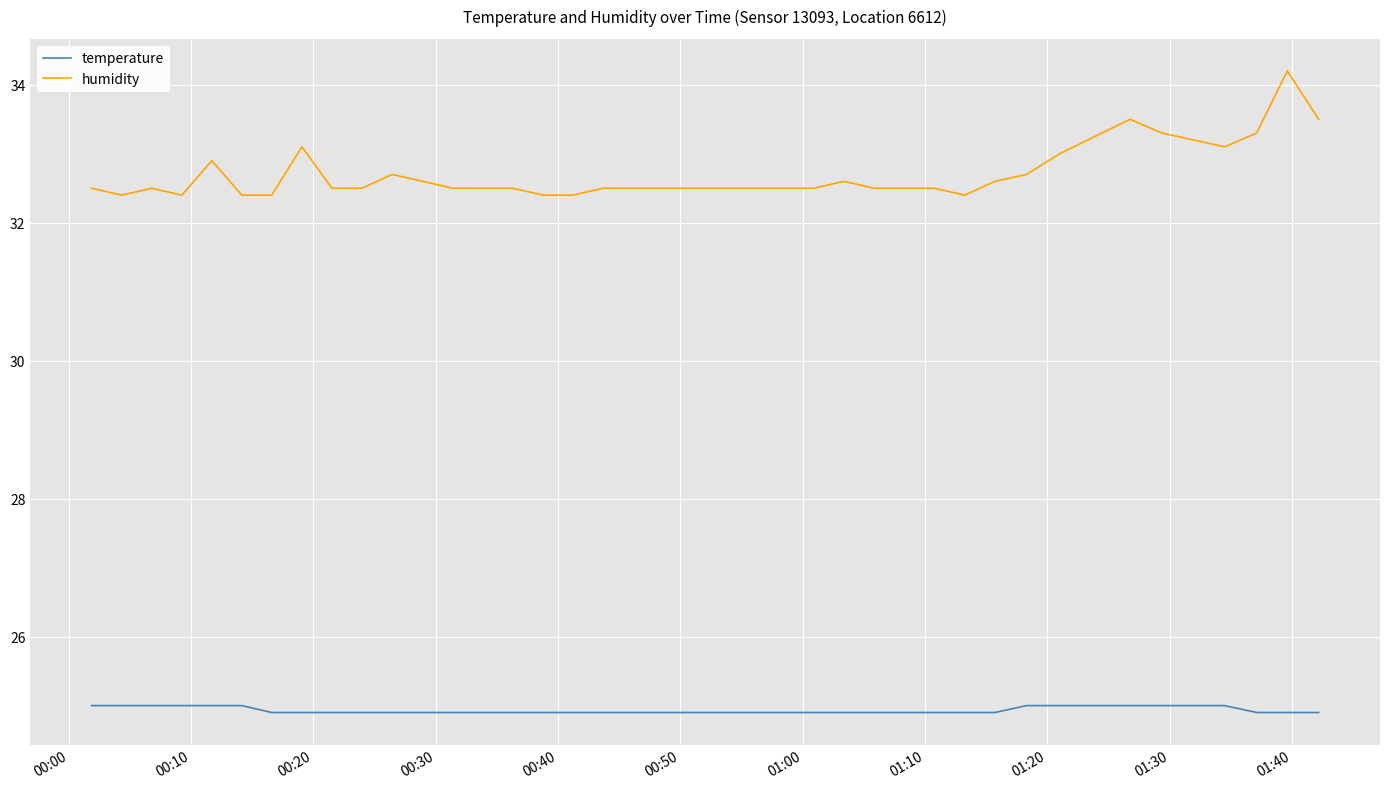

What is the smallest value displayed?

24.9